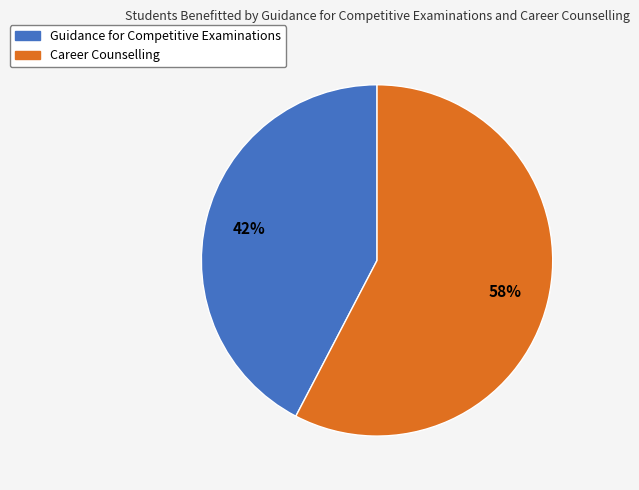

Is there a majority slice in this chart?

Yes